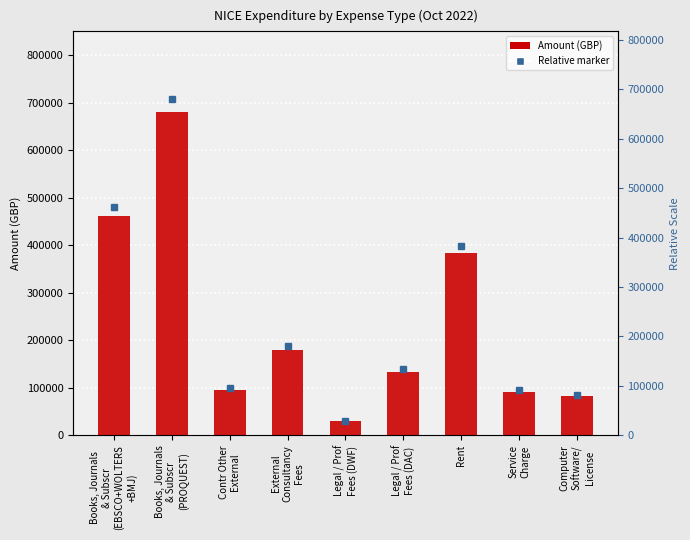

Reading left to right, list all the values displayed in this chart.

461437.0	680545.0	95637.7	180254.1	29357.4	133470.6	383488.2	91483.2	82500.0